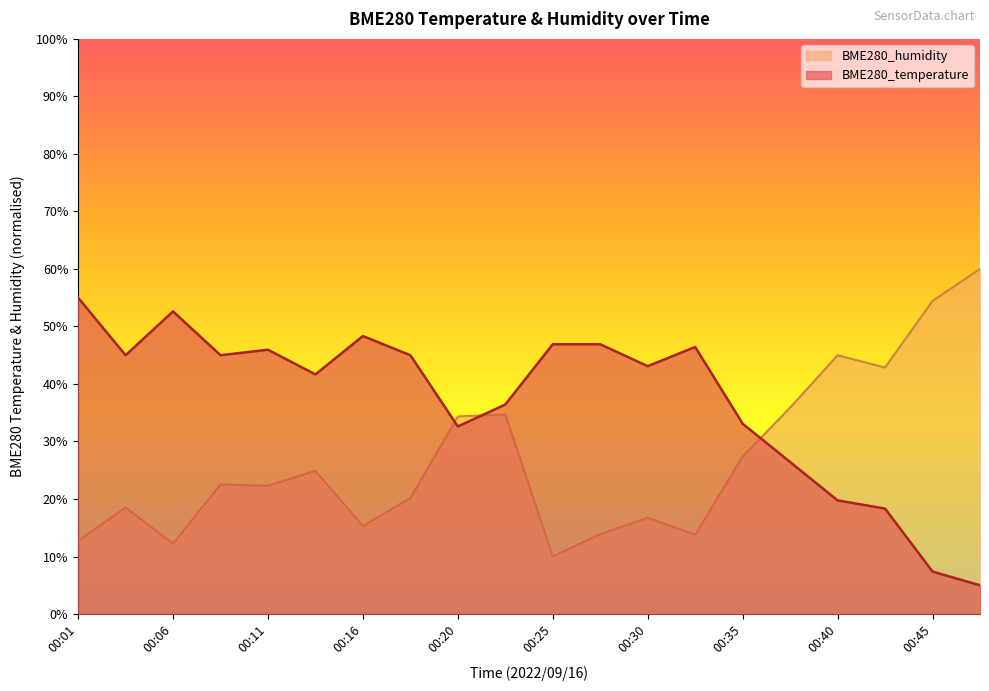

What is the maximum value for BME280_temperature?

55.0